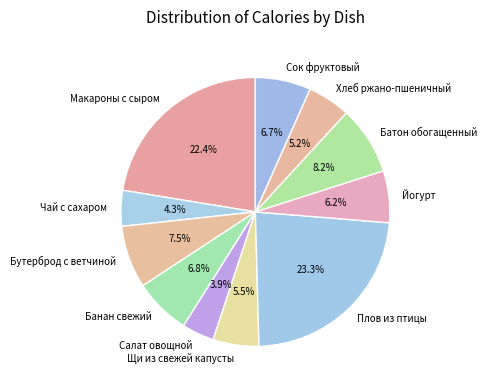

To the nearest percent, what is the average slice percentage?

9%